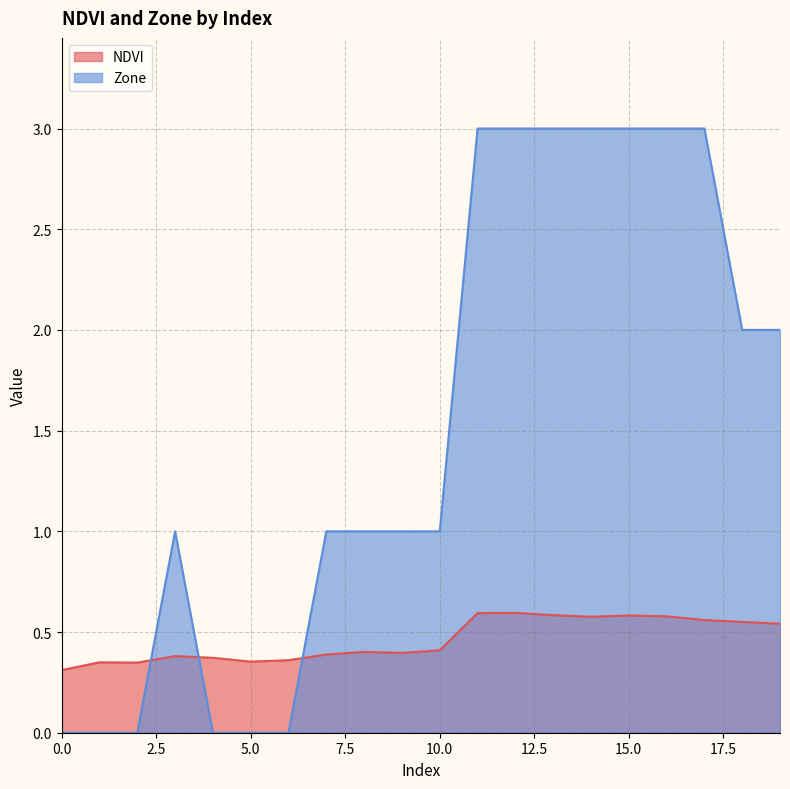

List the series in order of their peak value, lowest first.

NDVI, Zone